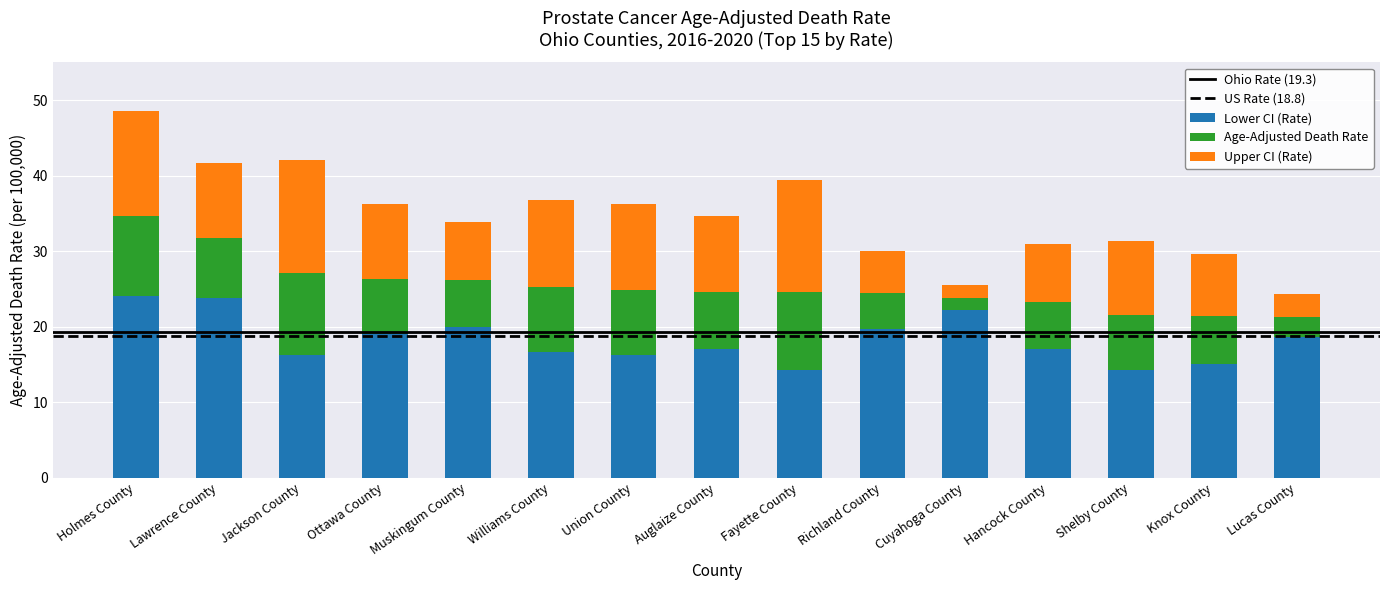

The Lower CI (Rate) series shows 11.3 at Union County. True or false?

False